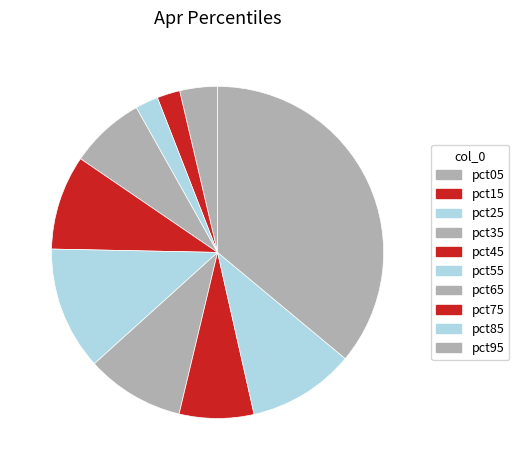

How many segments does this pie chart have?

10